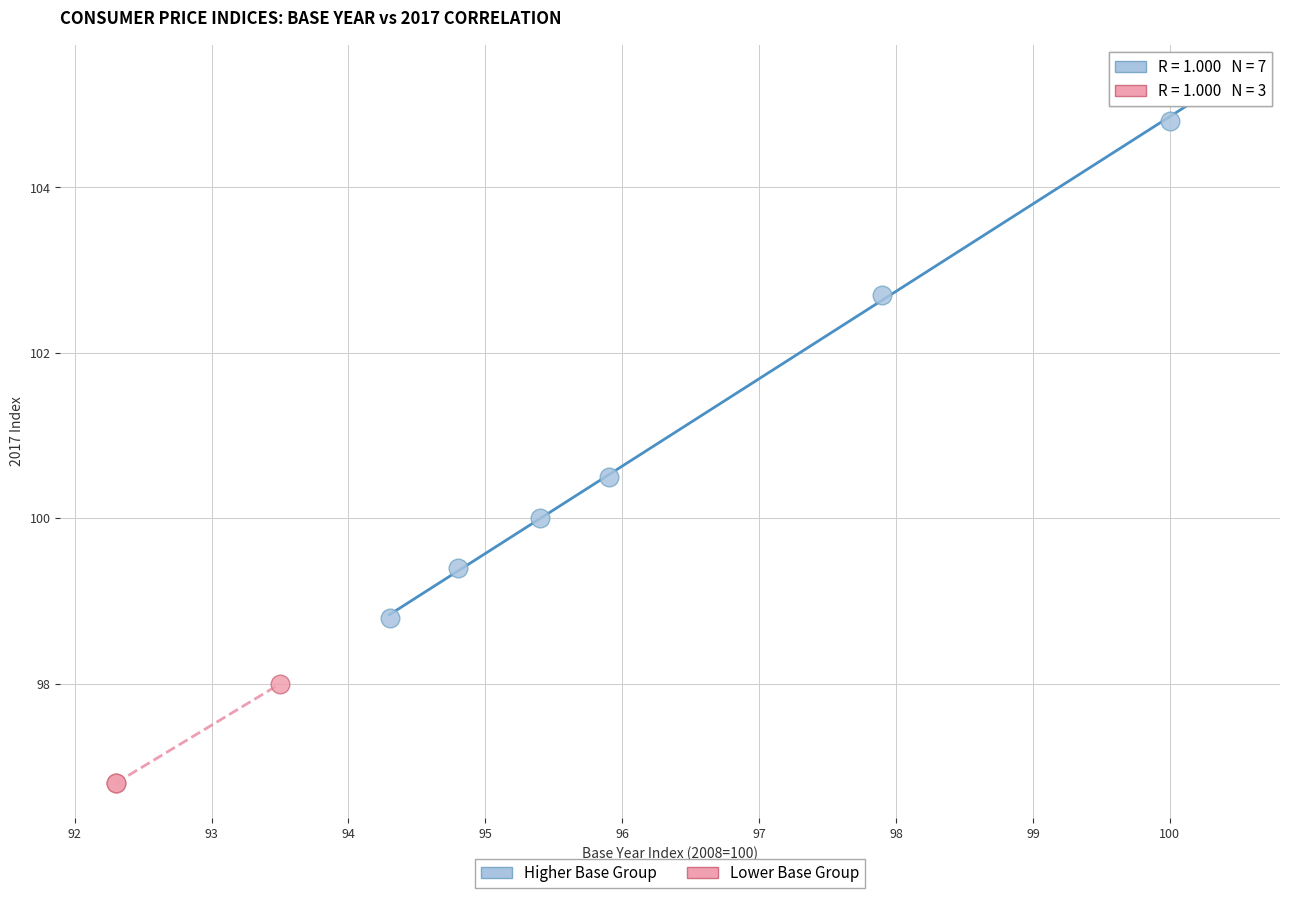

Which series contains the highest Y value?

Higher Base Group